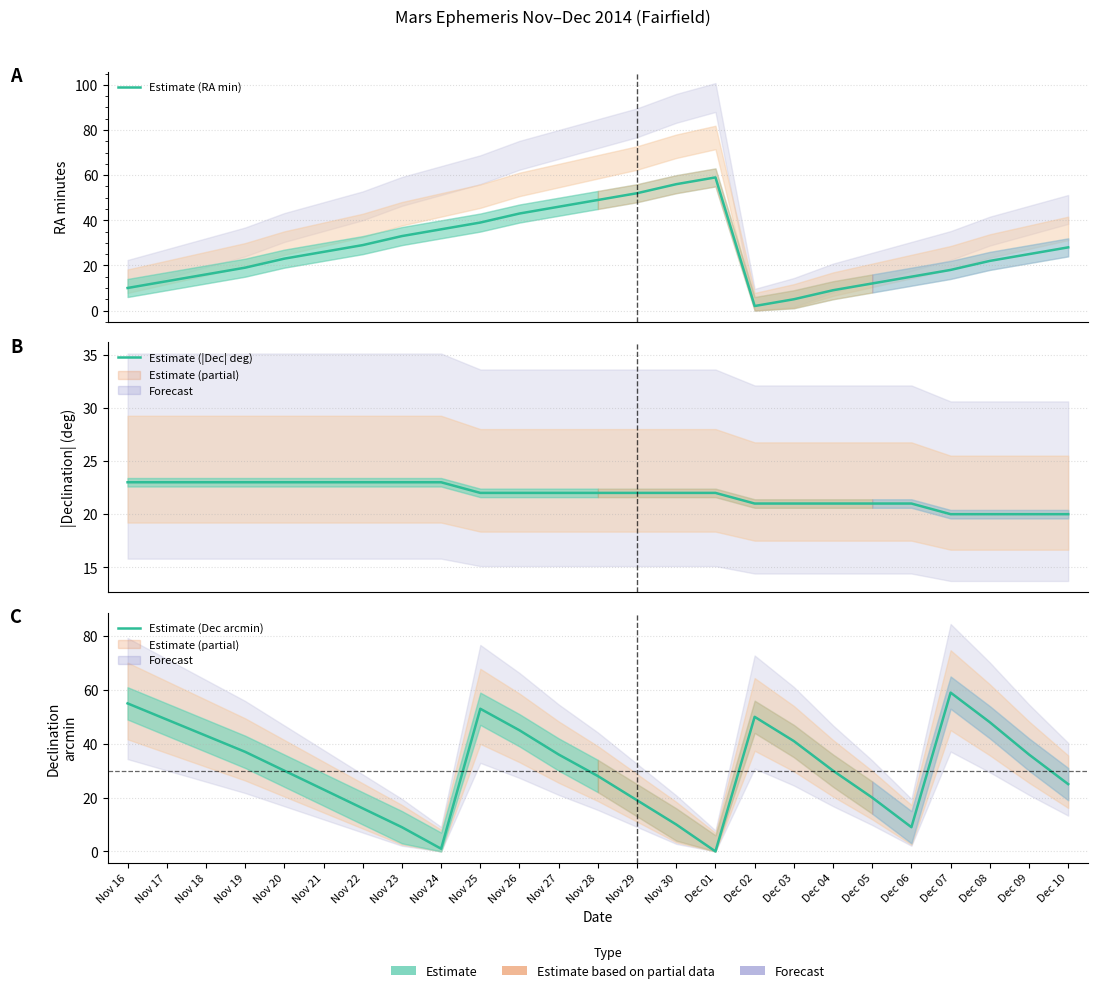

What is the total value across all series at Dec 10?

73